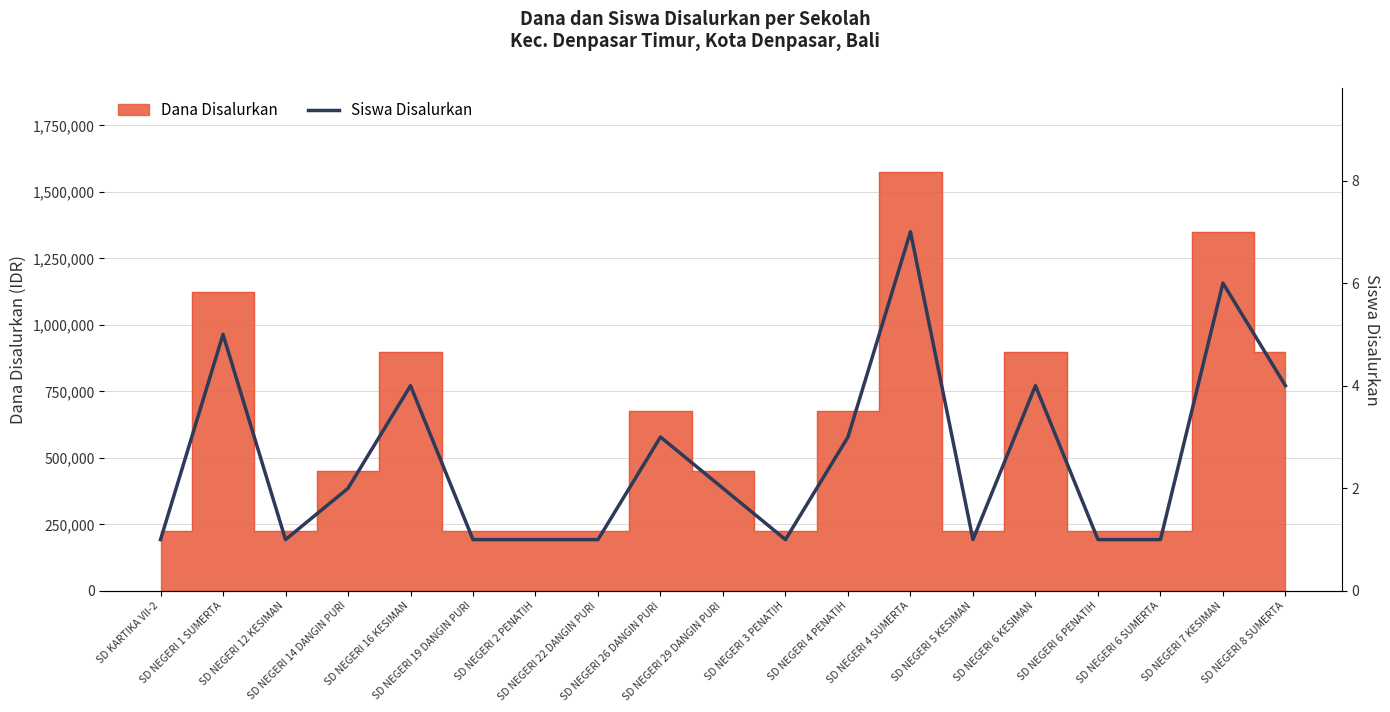

Reading right to left, what are all the values shown in this chart?

SD NEGERI 8 SUMERTA=4	SD NEGERI 7 KESIMAN=6	SD NEGERI 6 SUMERTA=1	SD NEGERI 6 PENATIH=1	SD NEGERI 6 KESIMAN=4	SD NEGERI 5 KESIMAN=1	SD NEGERI 4 SUMERTA=7	SD NEGERI 4 PENATIH=3	SD NEGERI 3 PENATIH=1	SD NEGERI 29 DANGIN PURI=2	SD NEGERI 26 DANGIN PURI=3	SD NEGERI 22 DANGIN PURI=1	SD NEGERI 2 PENATIH=1	SD NEGERI 19 DANGIN PURI=1	SD NEGERI 16 KESIMAN=4	SD NEGERI 14 DANGIN PURI=2	SD NEGERI 12 KESIMAN=1	SD NEGERI 1 SUMERTA=5	SD KARTIKA VII-2=1